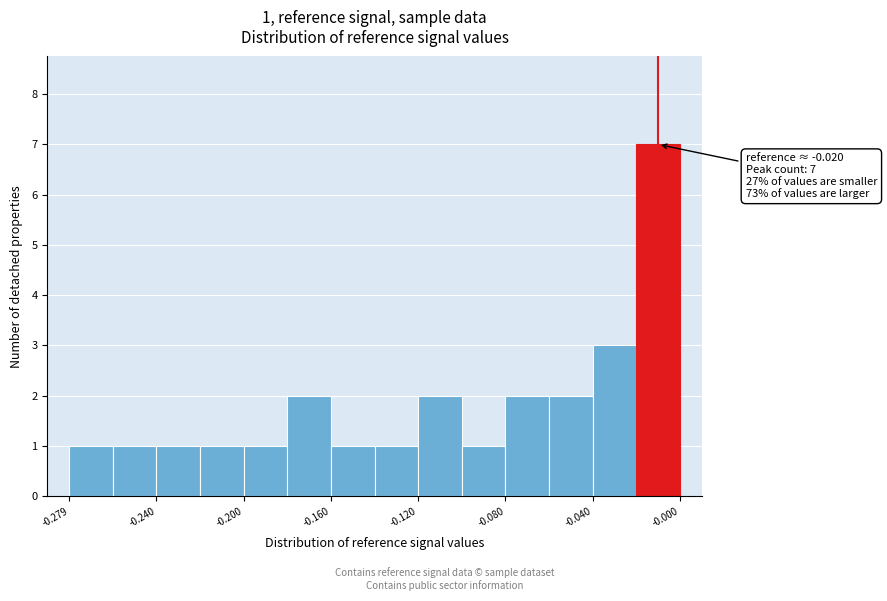

Around what value on the x-axis is the tallest bar? Give the approximate position of its centre, as read against the axis.

-0.010